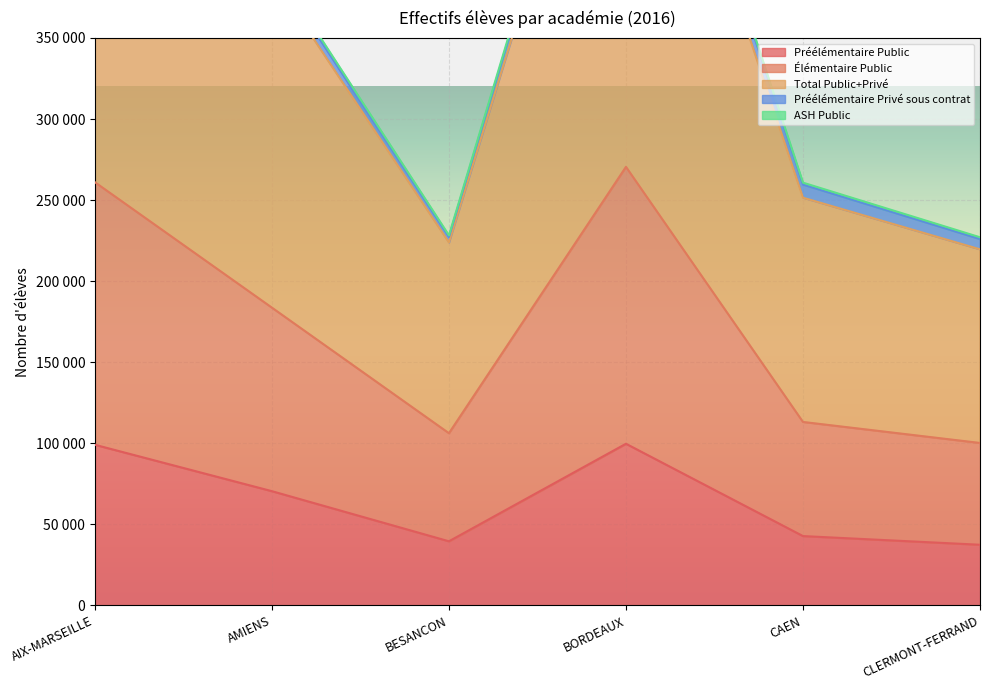

The Total Public+Privé series shows 514648 at AMIENS. True or false?

False